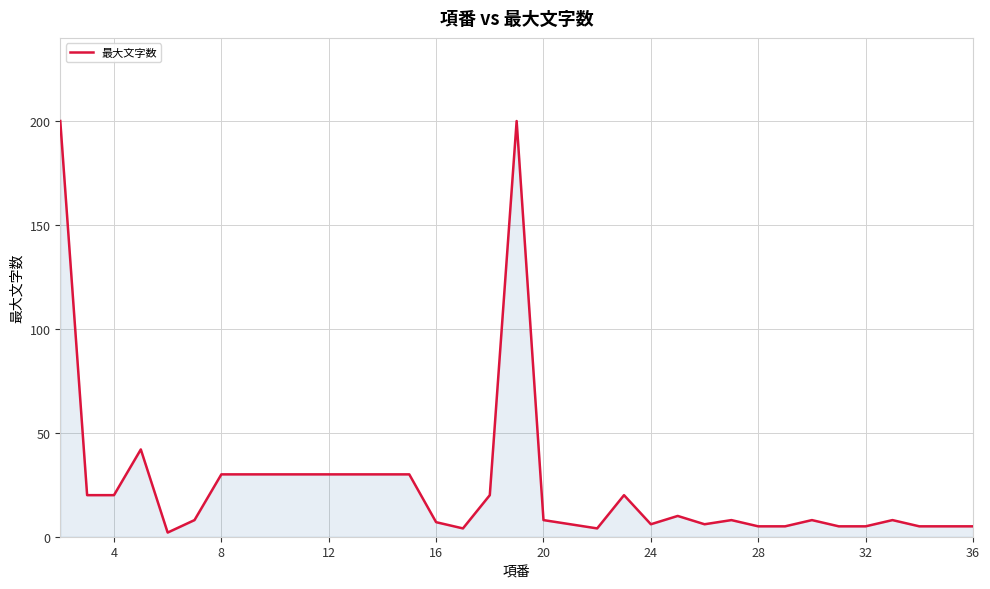

How many lines are shown in the chart?

1